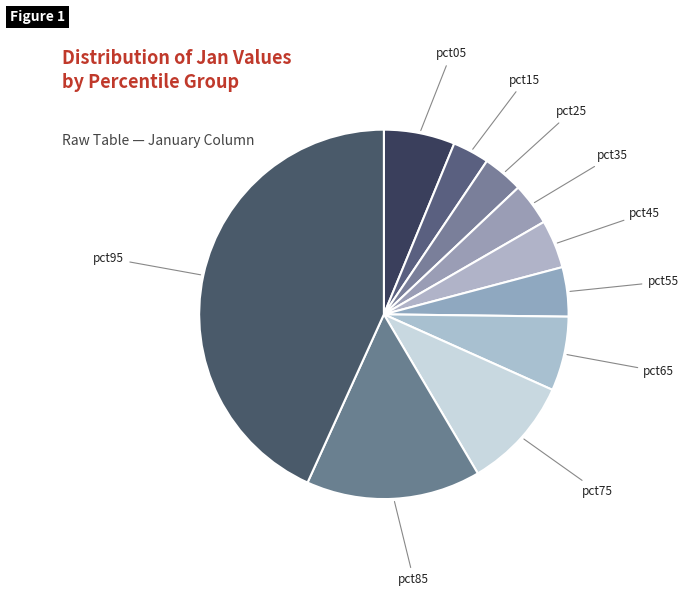

Is it true that pct45 is 4% of the pie?

True